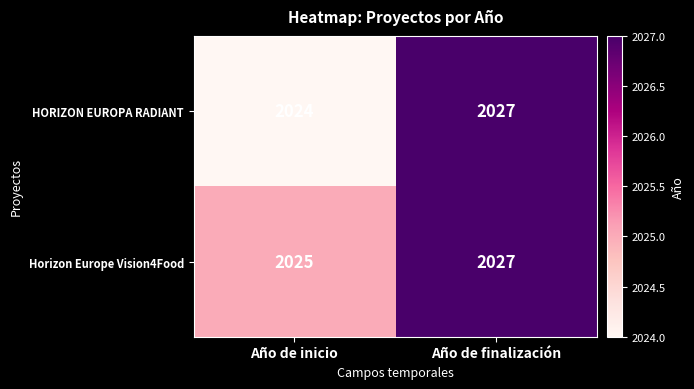

Reading right to left, list all the values displayed in this chart.

HORIZON EUROPA RADIANT: Año de finalización=2027	Año de inicio=2024
Horizon Europe Vision4Food: Año de finalización=2027	Año de inicio=2025